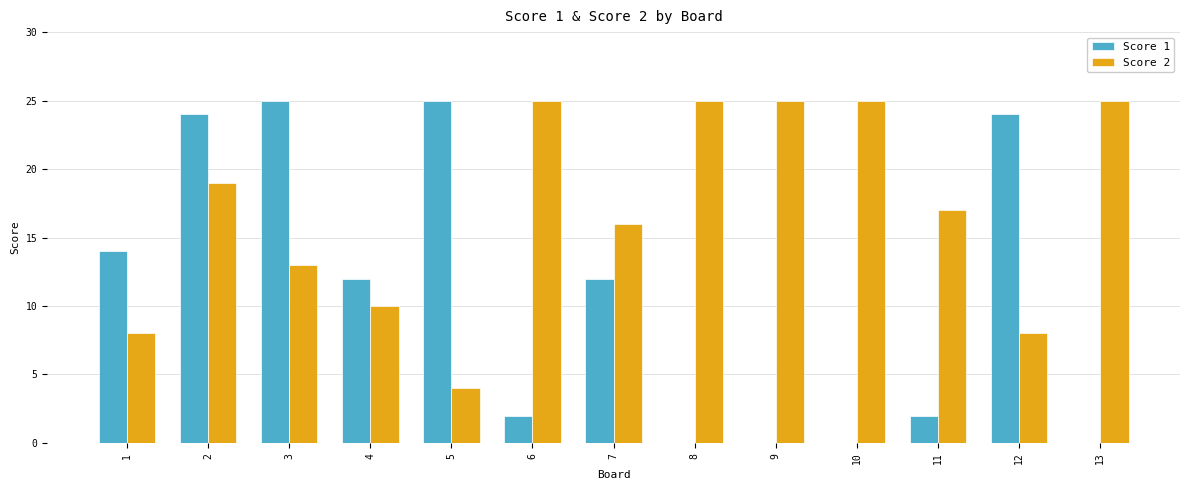

What is the sum of all Score 1 values?

140